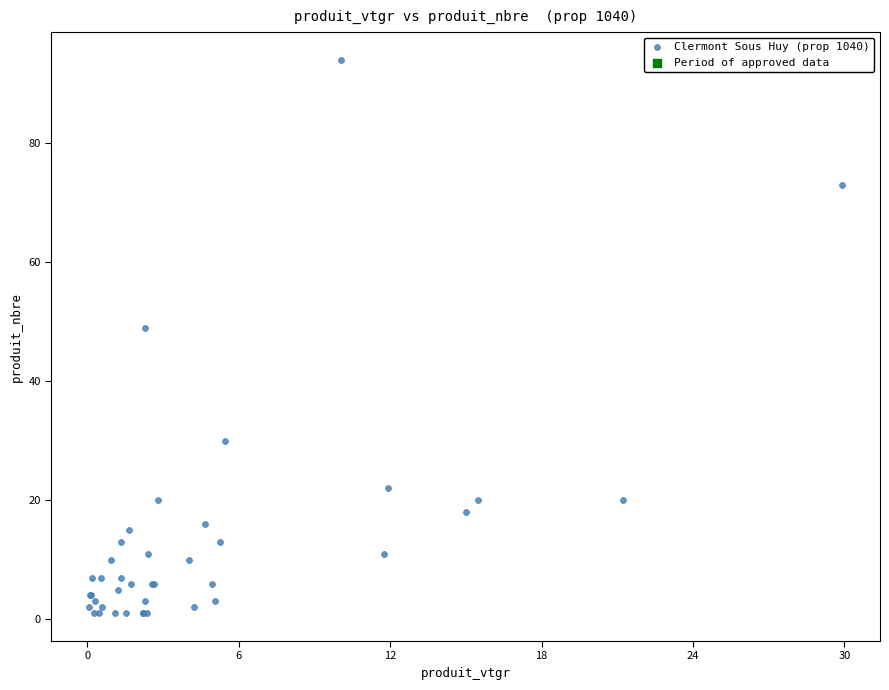

What Y value in the scatter plot is closest to 47?

49